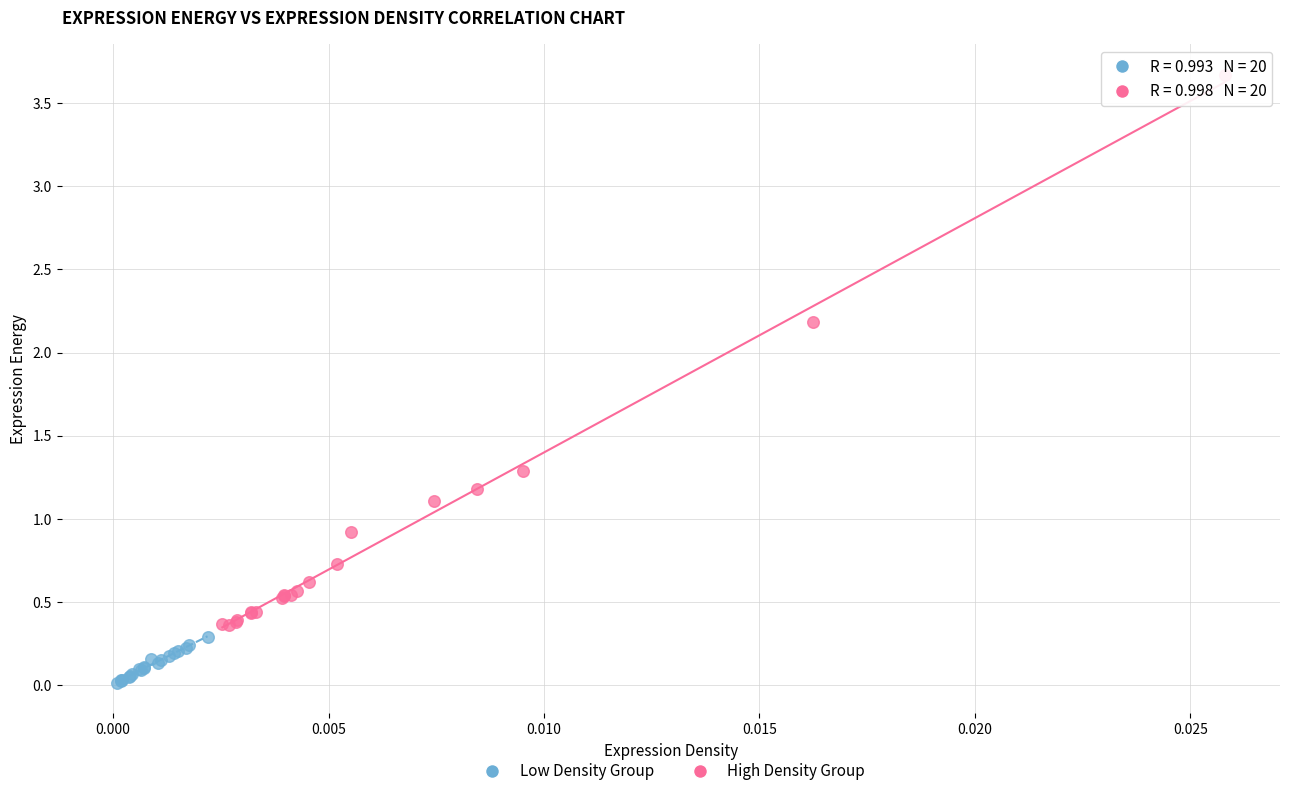

What are all the series names shown in the legend?

Low Density Group, High Density Group